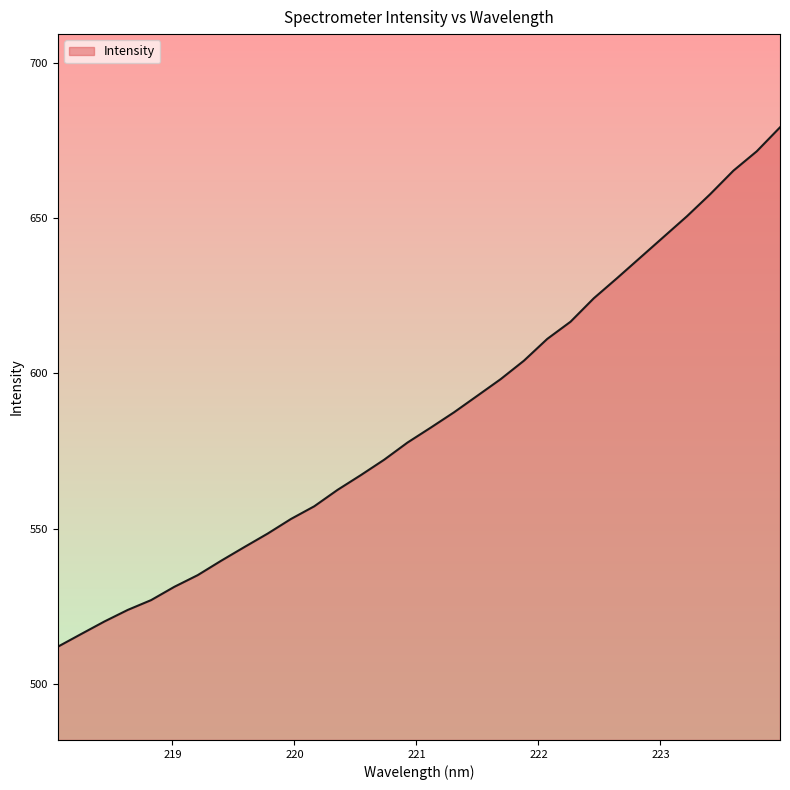

What is the smallest value displayed?

512.0